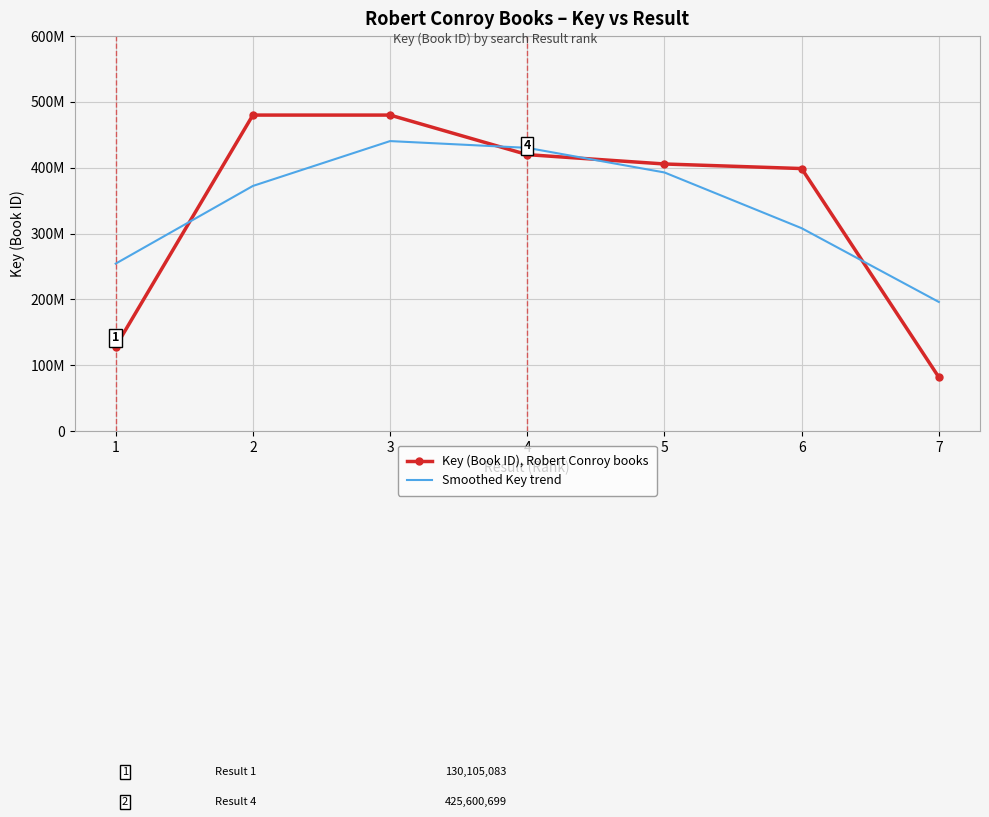

What is the sum of the Key (Book ID), Robert Conroy books values at 4 and 2?

912122897